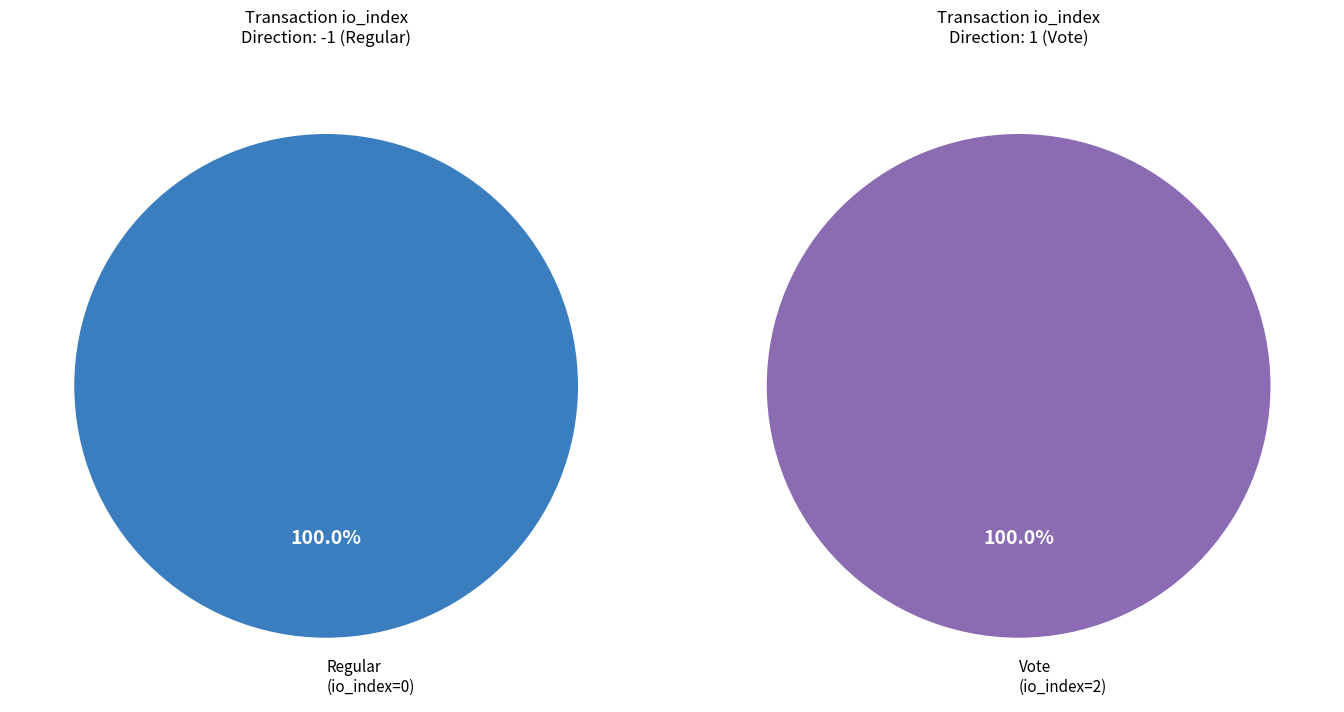

What is the smallest slice in the pie chart?

Regular (io_index=0)